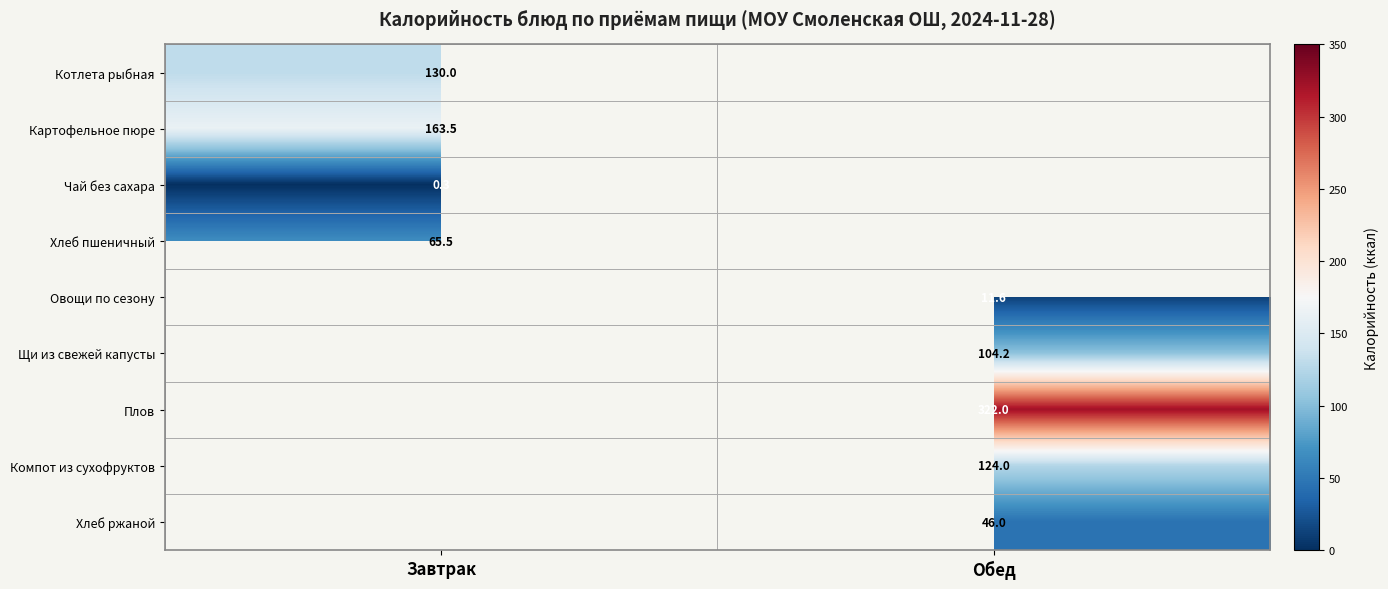

Is it true that Плов equals 322.0 at Обед?

True